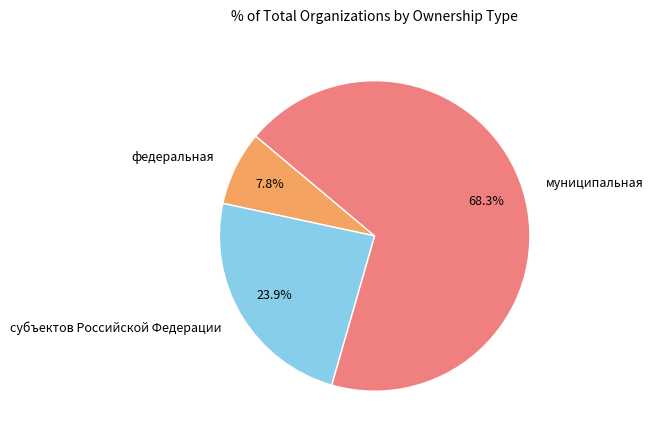

True or false: федеральная accounts for 1% of the total.

False